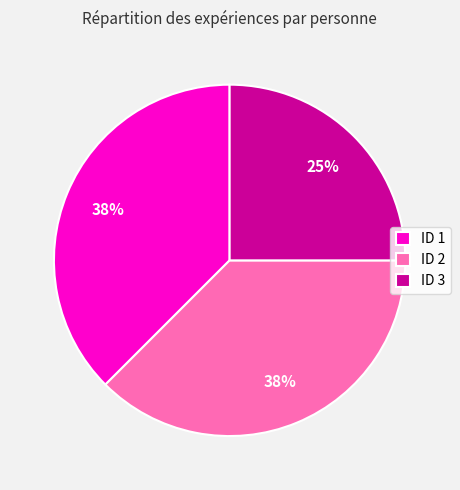

Which slice is the smallest?

ID 3